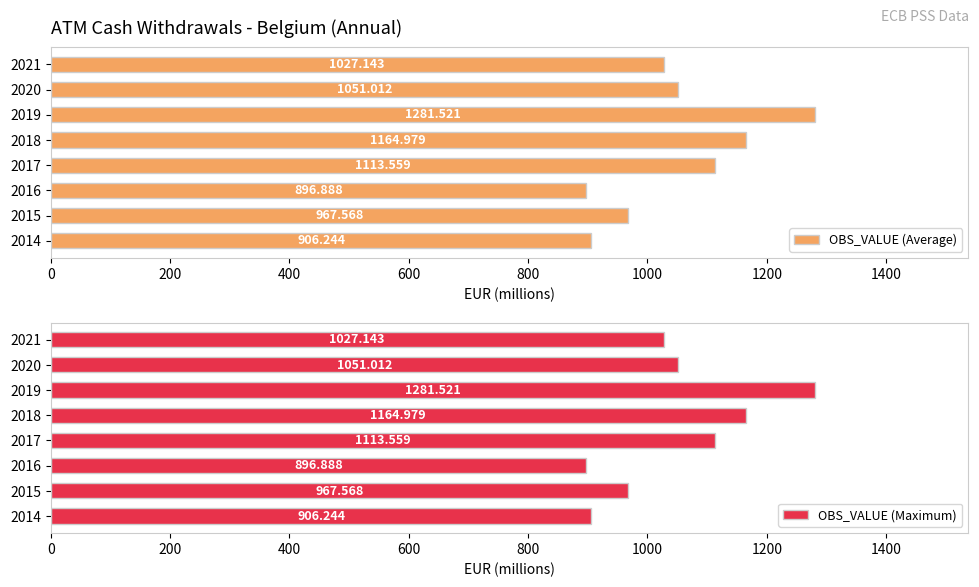

At how many categories does at least one series exceed 993?

5